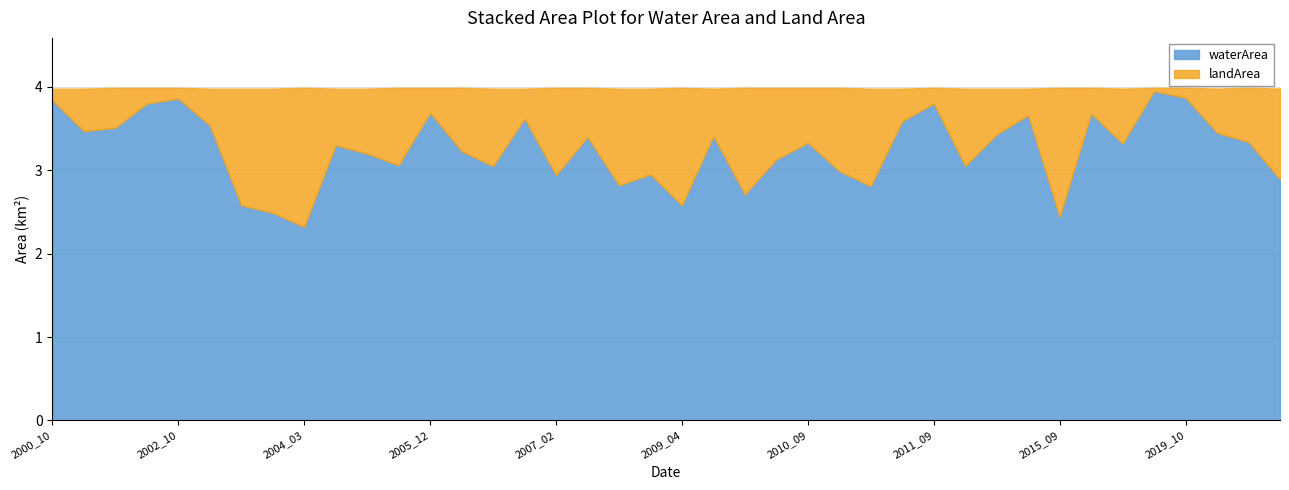

True or false: landArea has more than 0 points higher than both neighbors.

True